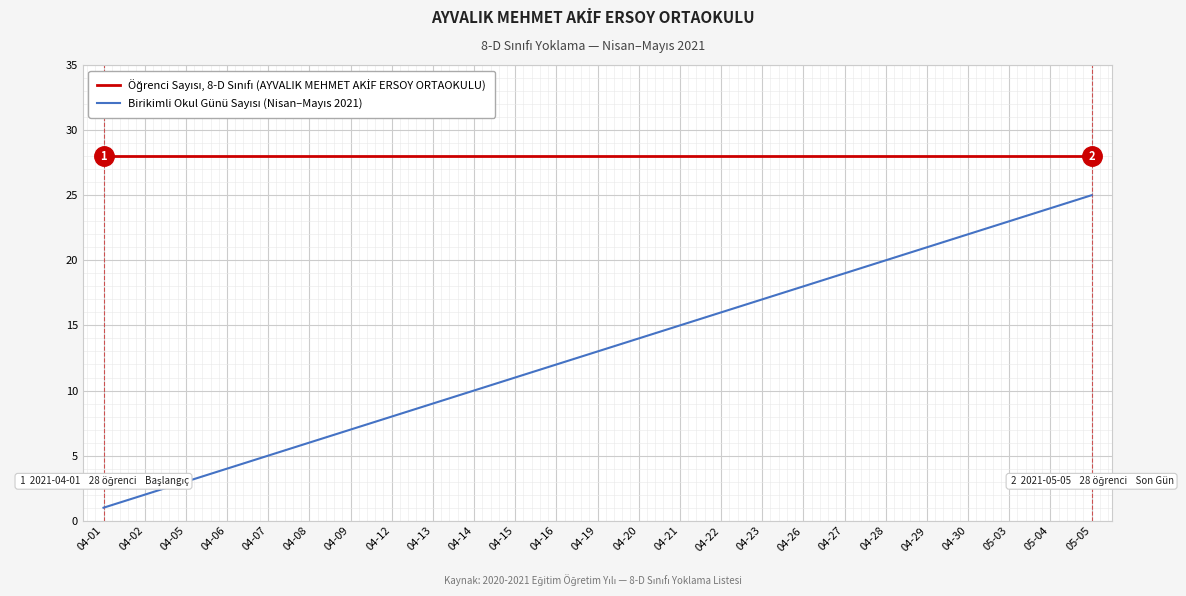

What is the maximum value shown in the chart?

28